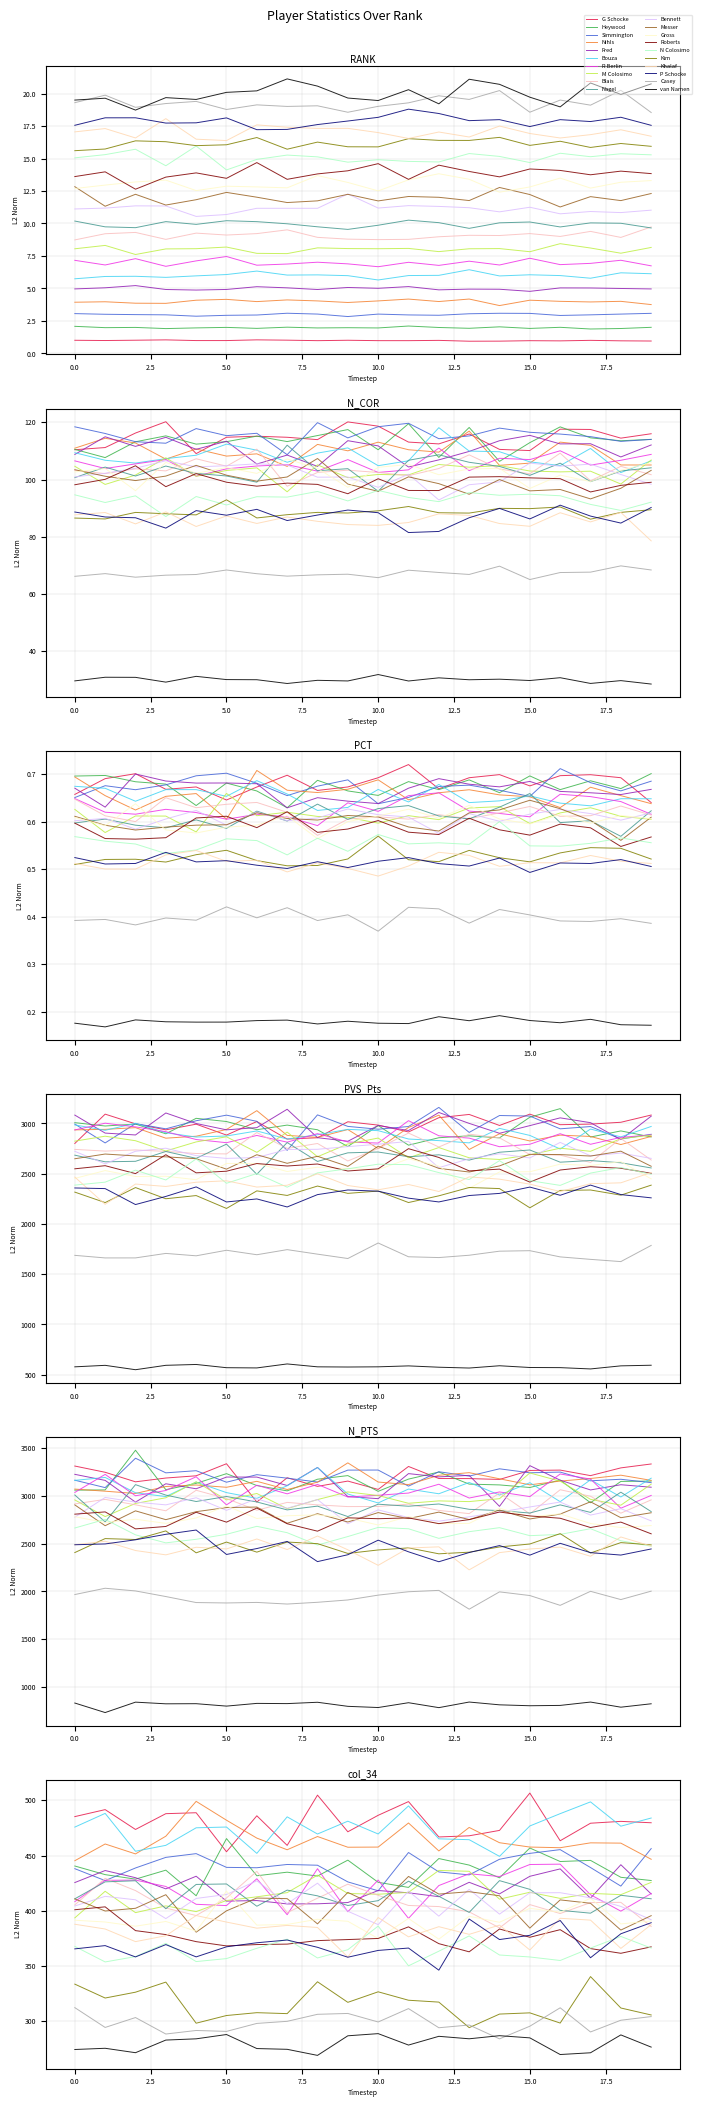

The value of RANK at Khalaf is 7.1. True or false?

False